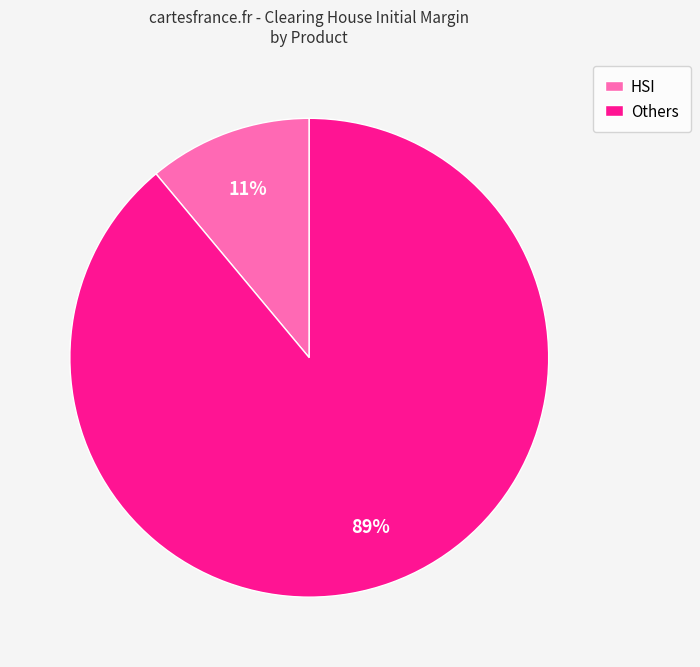

Do HSI and Others together represent more than half of the pie?

Yes